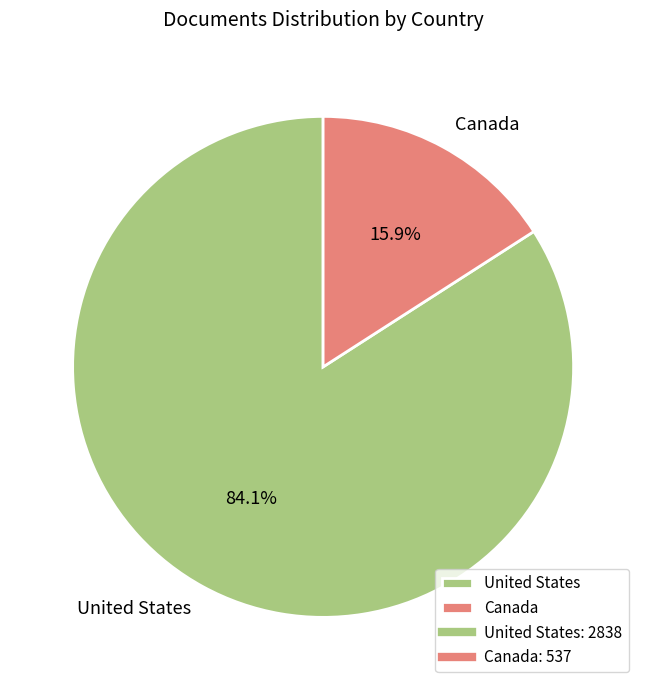

To the nearest percent, what is the combined percentage of Canada and United States?

100%